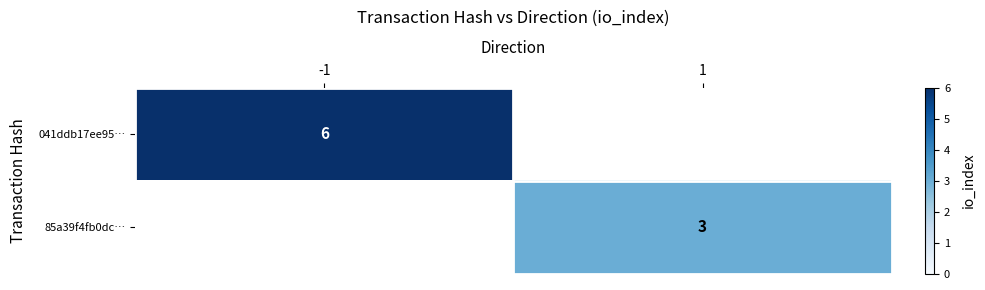

Is it true that 041ddb17ee95… equals 6 at -1?

True